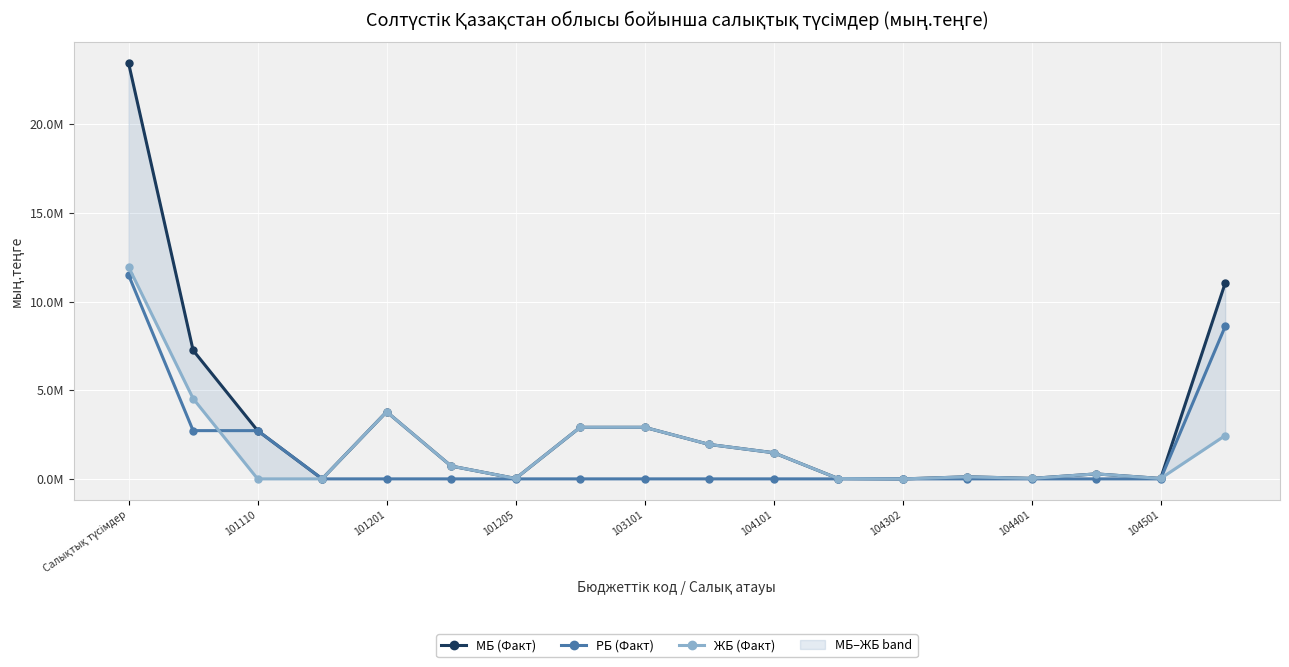

At 101205, list the series in order from largest to smallest.

МБ (Факт), ЖБ (Факт), РБ (Факт)